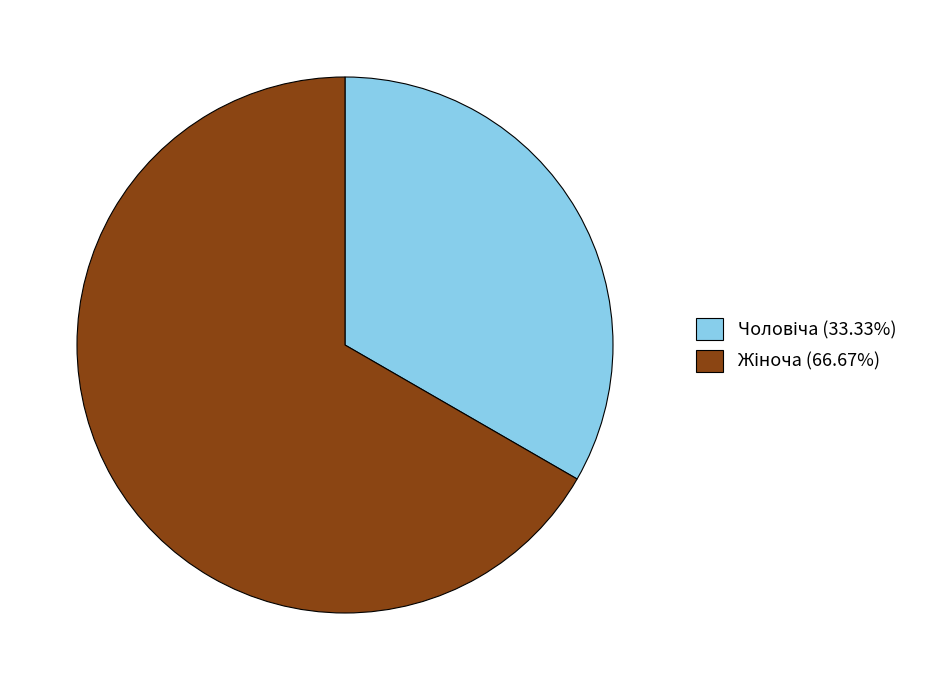

How many slices are in this pie chart?

2